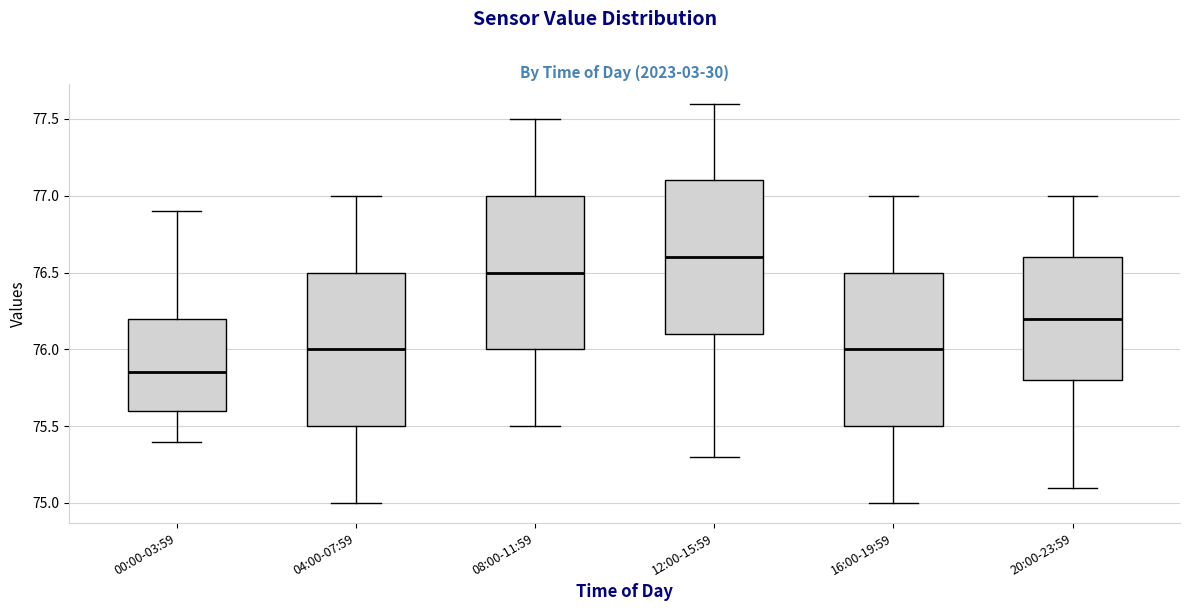

Reading left to right, read every box against the y-axis: the position of its median line, the range the box covers, and the ends of its whiskers. The values are not printed on the chart, so give them approximately, as read against the axis.

00:00-03:59: median 75.85, box 75.60 to 76.20, whiskers 75.40 to 76.90
04:00-07:59: median 76.00, box 75.50 to 76.50, whiskers 75.00 to 77.00
08:00-11:59: median 76.50, box 76.00 to 77.00, whiskers 75.50 to 77.50
12:00-15:59: median 76.60, box 76.10 to 77.10, whiskers 75.30 to 77.60
16:00-19:59: median 76.00, box 75.50 to 76.50, whiskers 75.00 to 77.00
20:00-23:59: median 76.20, box 75.80 to 76.60, whiskers 75.10 to 77.00